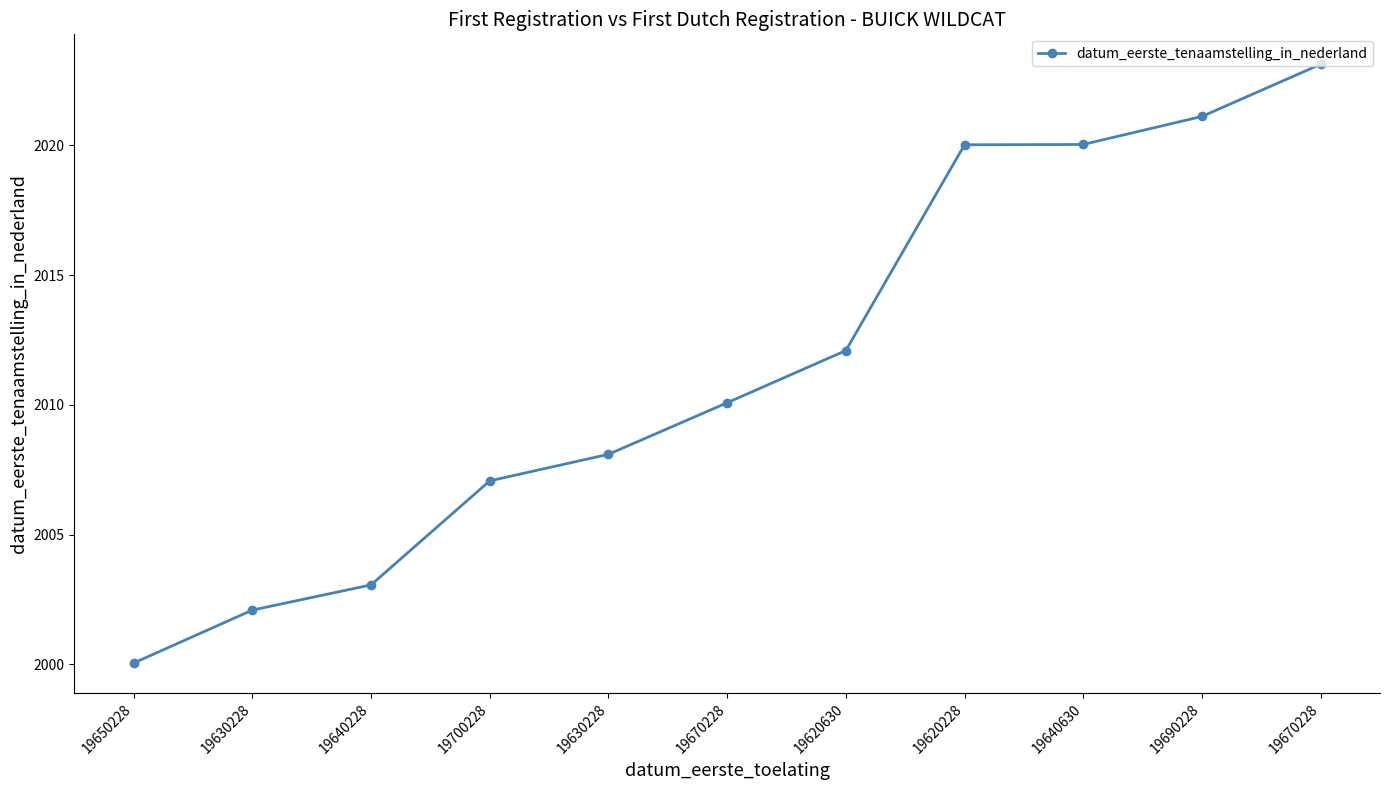

How many data points are less than 2010?

5